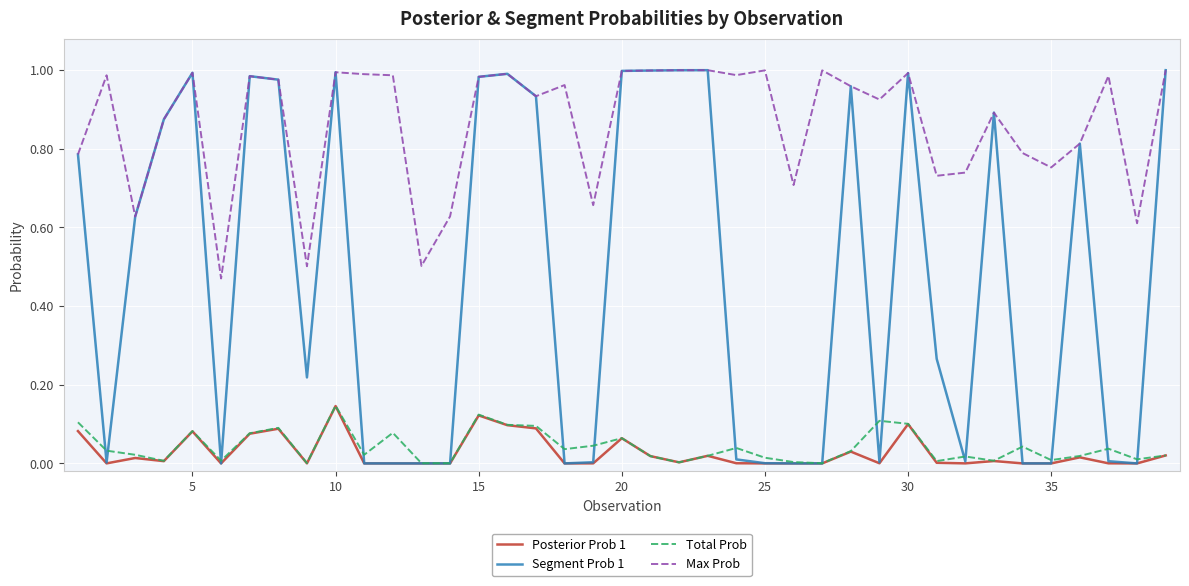

True or false: Max Prob and Posterior Prob 1 intersect in this chart.

False